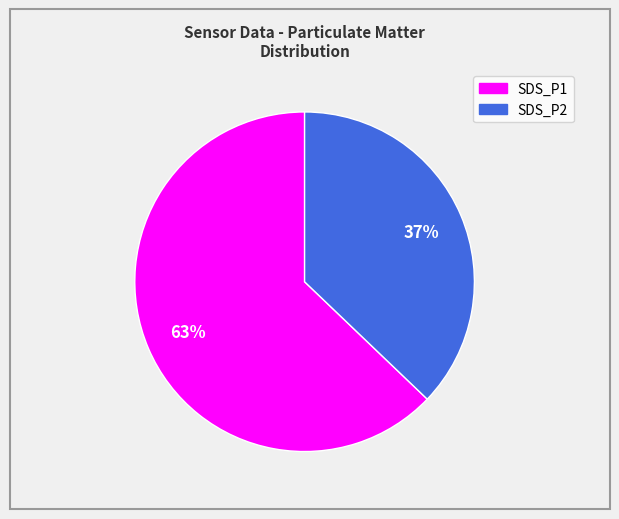

Count the number of slices in the pie.

2